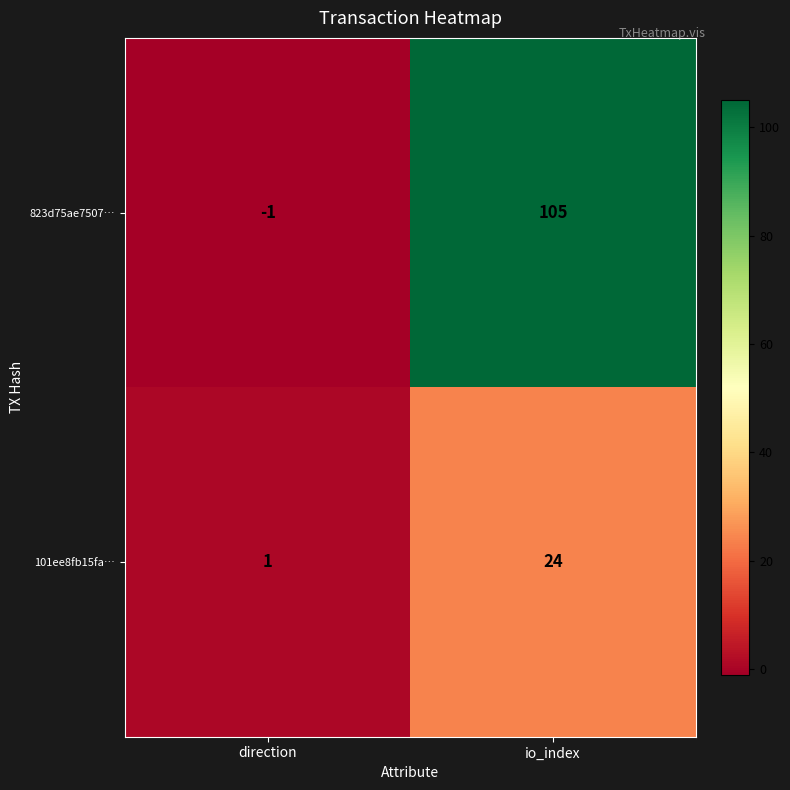

Is it true that 101ee8fb15fa… equals 2 at direction?

False